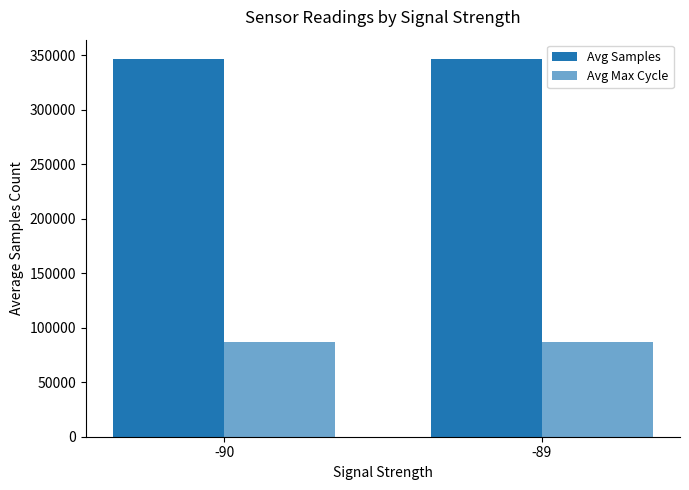

How many Avg Max Cycle values are between 86527 and 87333?

2